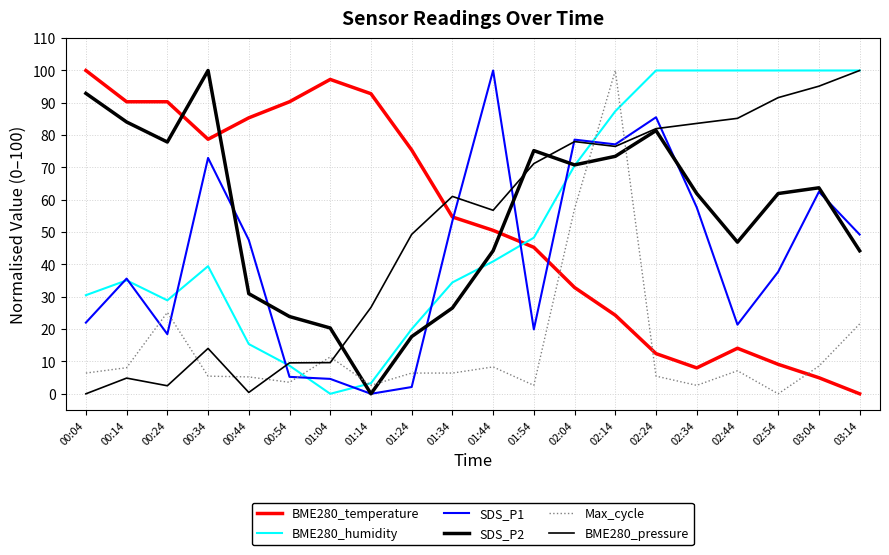

Where does the BME280_temperature series first go above 54?

00:04